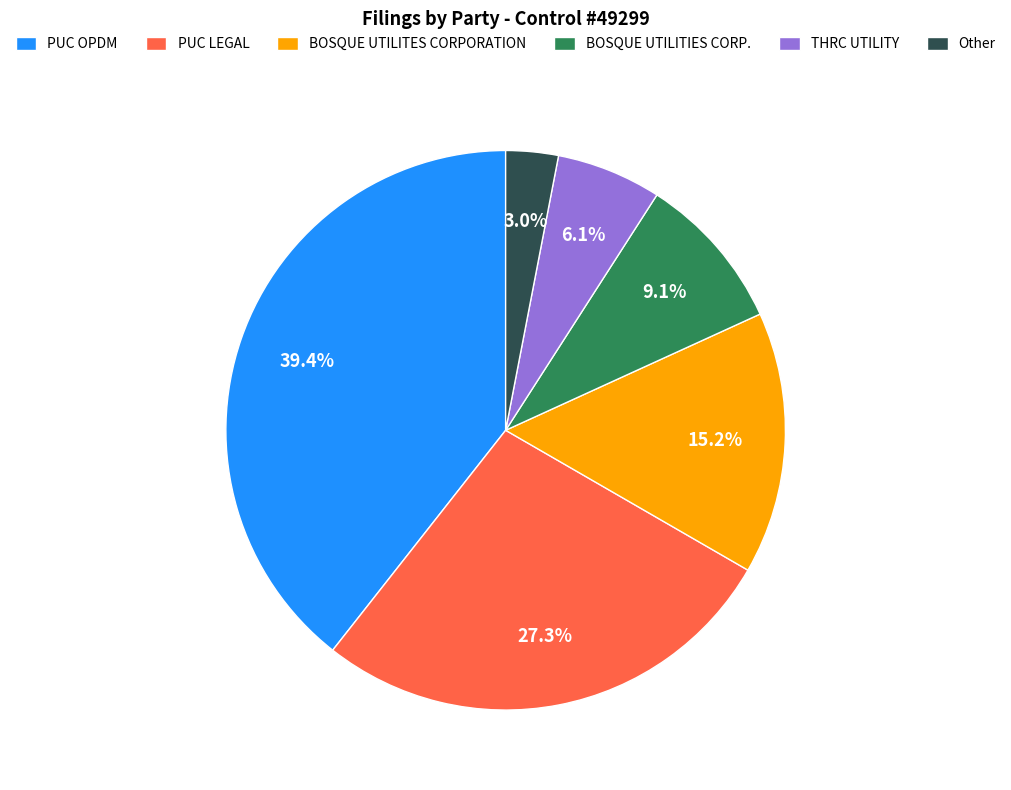

Which category has the biggest portion of the pie?

PUC OPDM